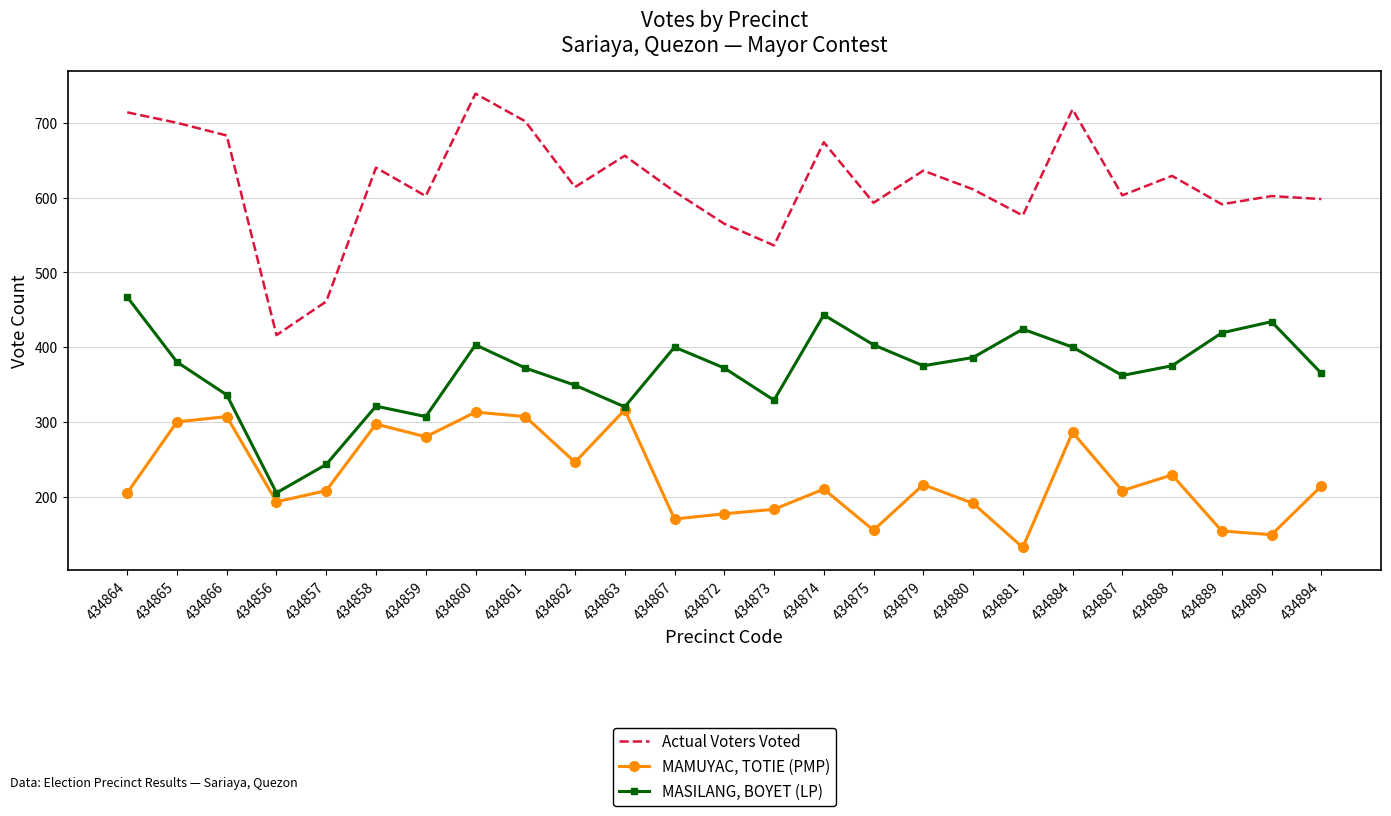

Which series has the largest total across all categories?

Actual Voters Voted